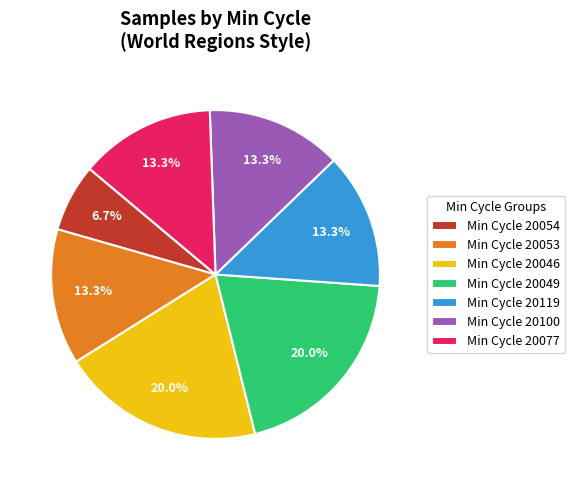

Is there any slice that represents more than half of the pie?

No